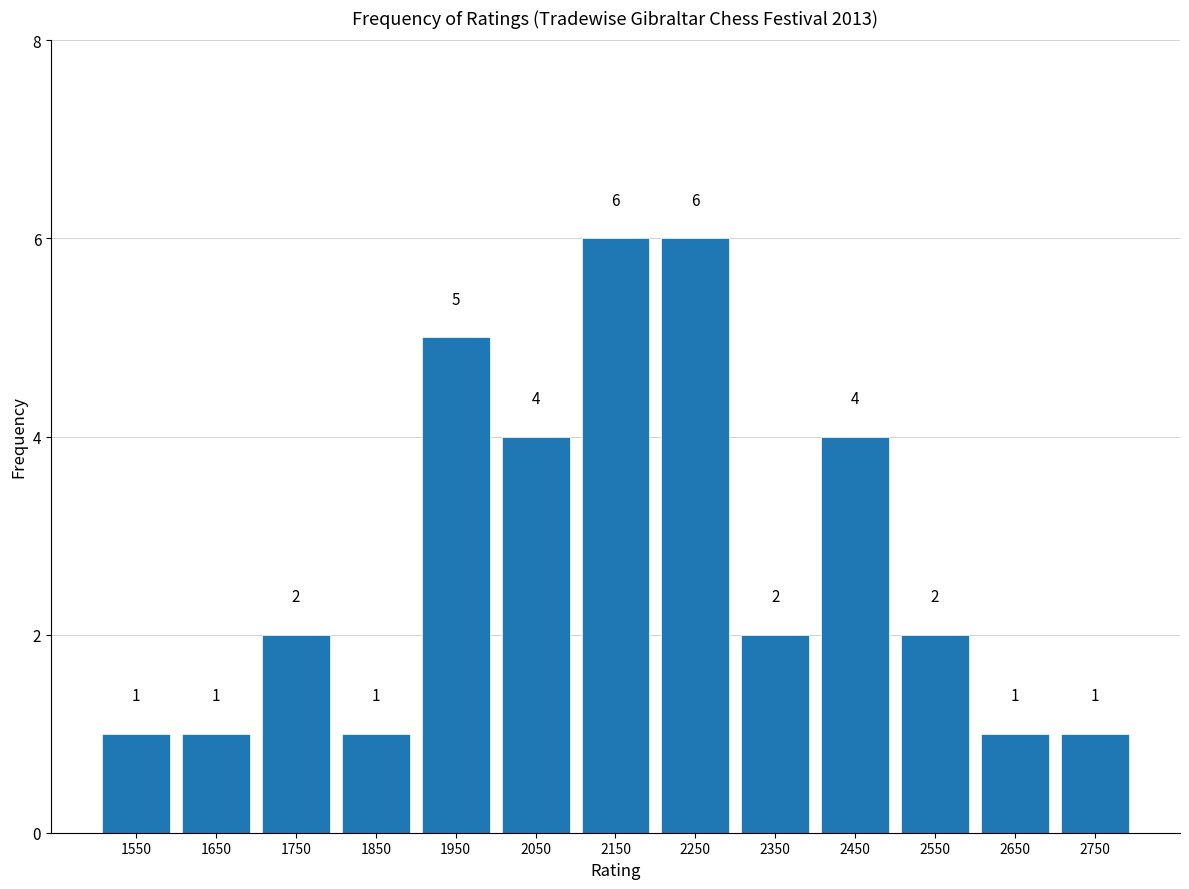

Reading left to right, transcribe this chart: for each bar, give the range it covers on the x-axis and its height.

1500 to 1600: 1
1600 to 1700: 1
1700 to 1800: 2
1800 to 1900: 1
1900 to 2000: 5
2000 to 2100: 4
2100 to 2200: 6
2200 to 2300: 6
2300 to 2400: 2
2400 to 2500: 4
2500 to 2600: 2
2600 to 2700: 1
2700 to 2800: 1